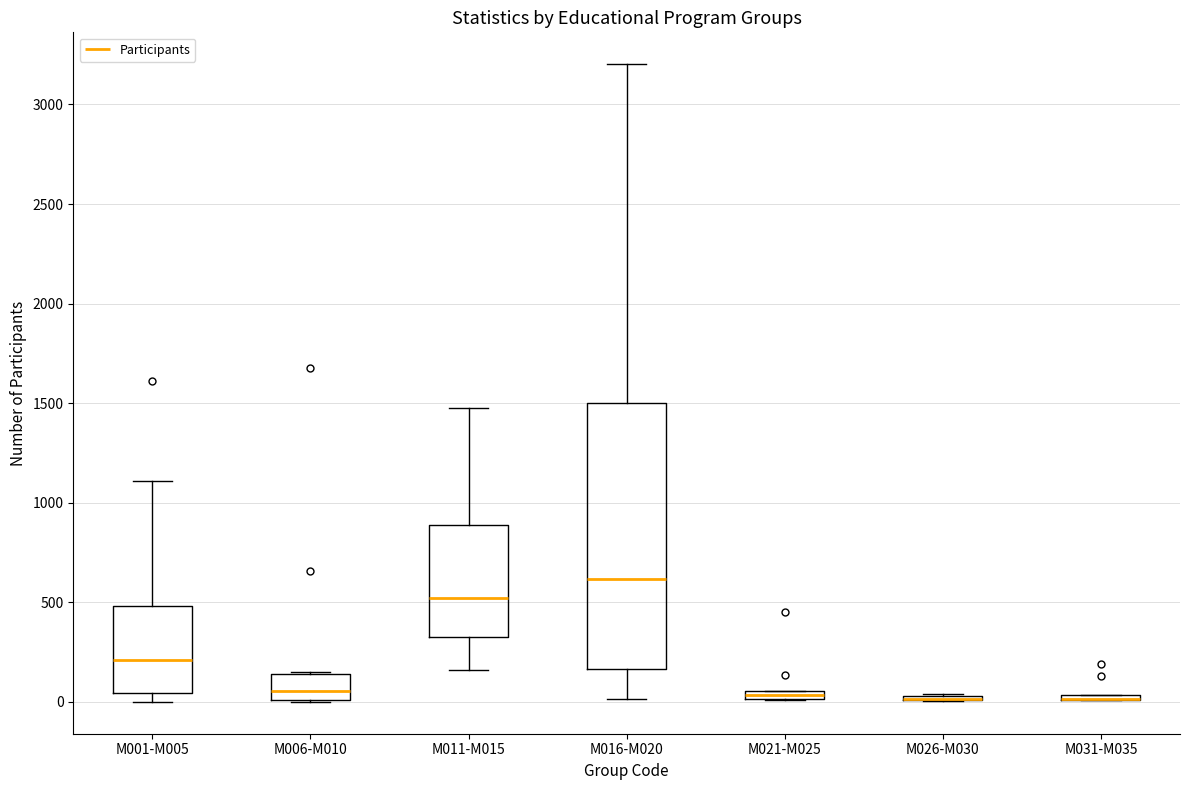

Comparing the boxes themselves (not the whiskers), which one is the tallest?

M016-M020